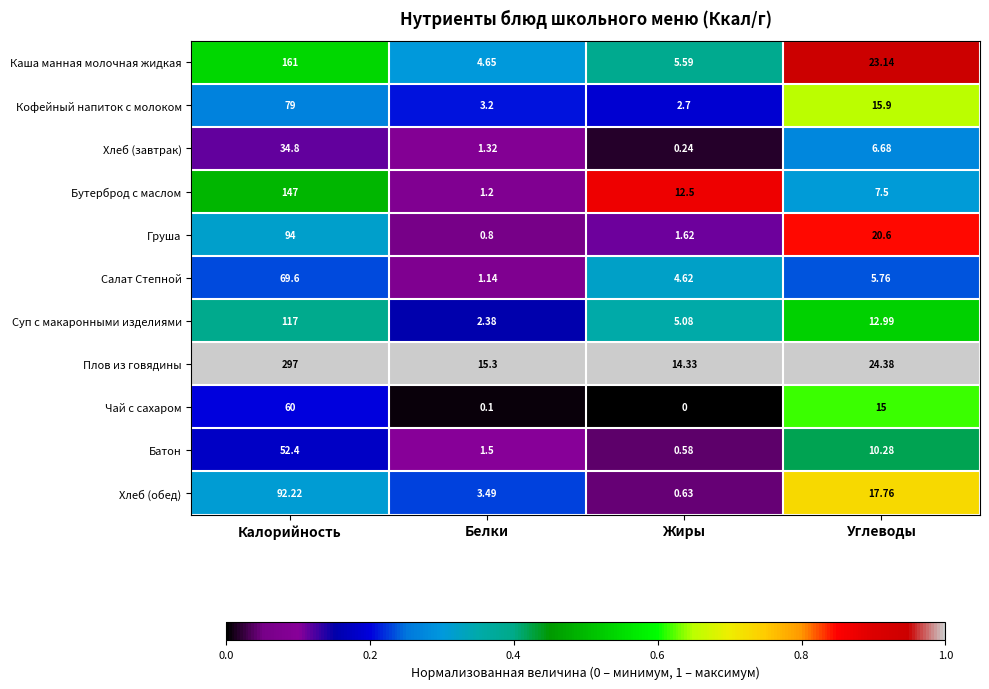

Which series has the widest spread of values?

Плов из говядины